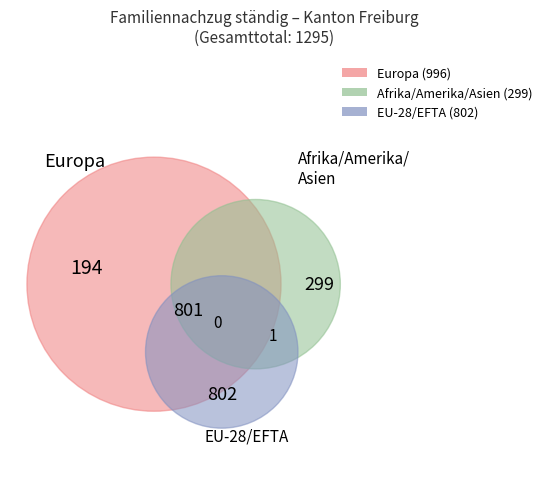

Count the number of slices in the pie.

6